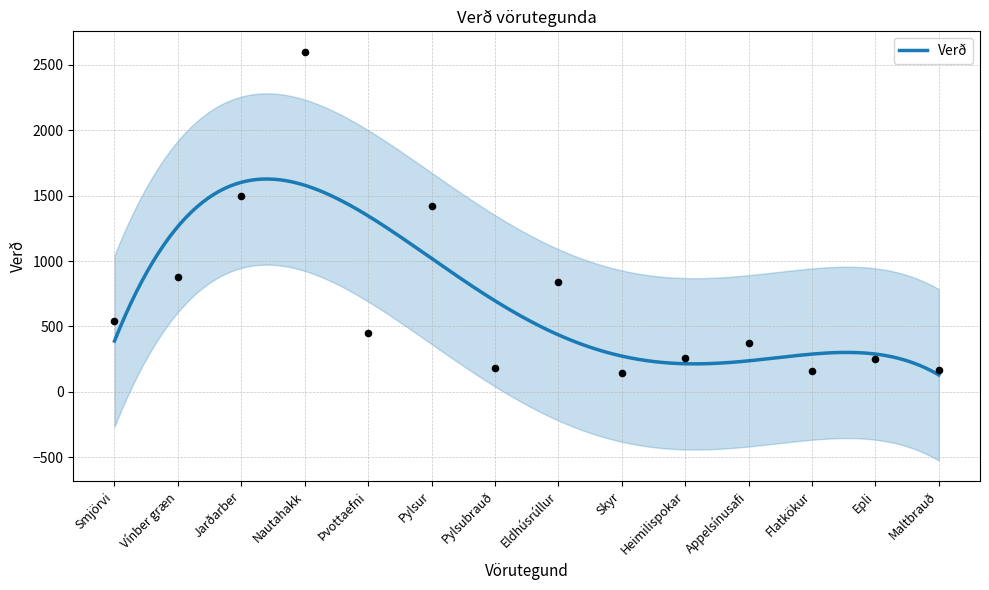

What is the ratio of the value at Epli to the value at Skyr?

1.7